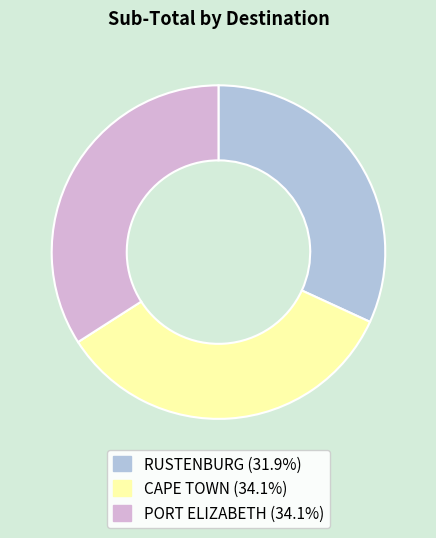

True or false: RUSTENBURG accounts for 23% of the total.

False